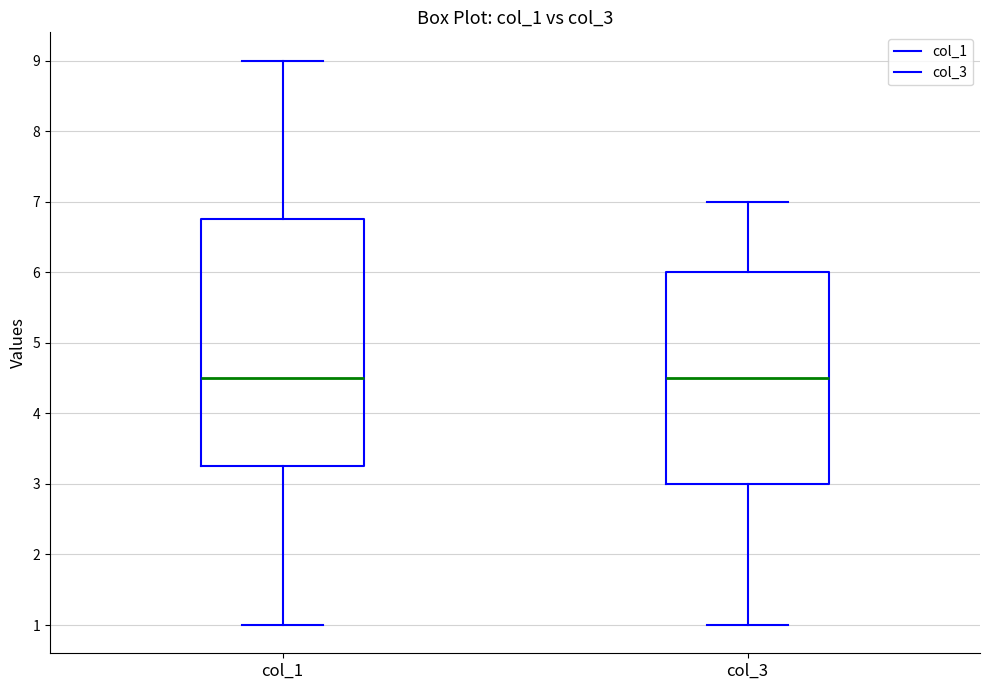

Reading left to right, transcribe this box plot: for each box, give where its median line is, the range the box spans, and where its two whiskers end, as read against the y-axis. The values are not printed on the chart, so give them approximately, as read against the axis.

col_1: median 4.5, box 3.3 to 6.8, whiskers 1.0 to 9.0
col_3: median 4.5, box 3.0 to 6.0, whiskers 1.0 to 7.0